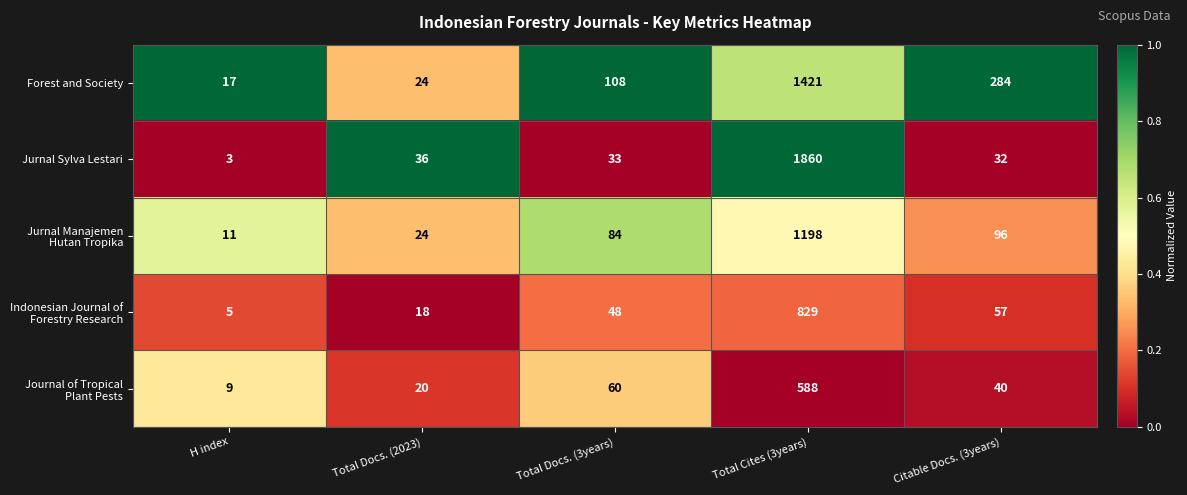

What is the difference between the maximum and minimum values in the Forest and Society series?

1404